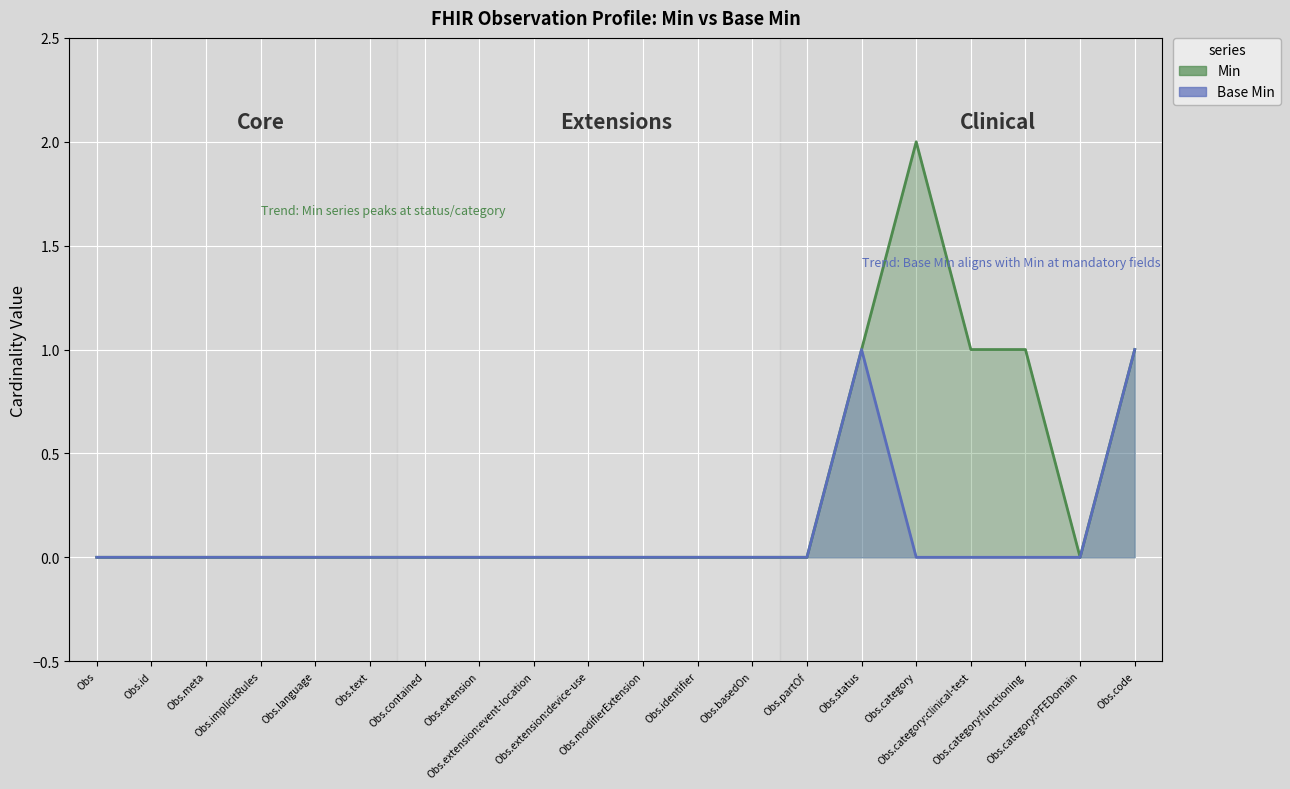

The Base Min series shows -1 at Obs.language. True or false?

False